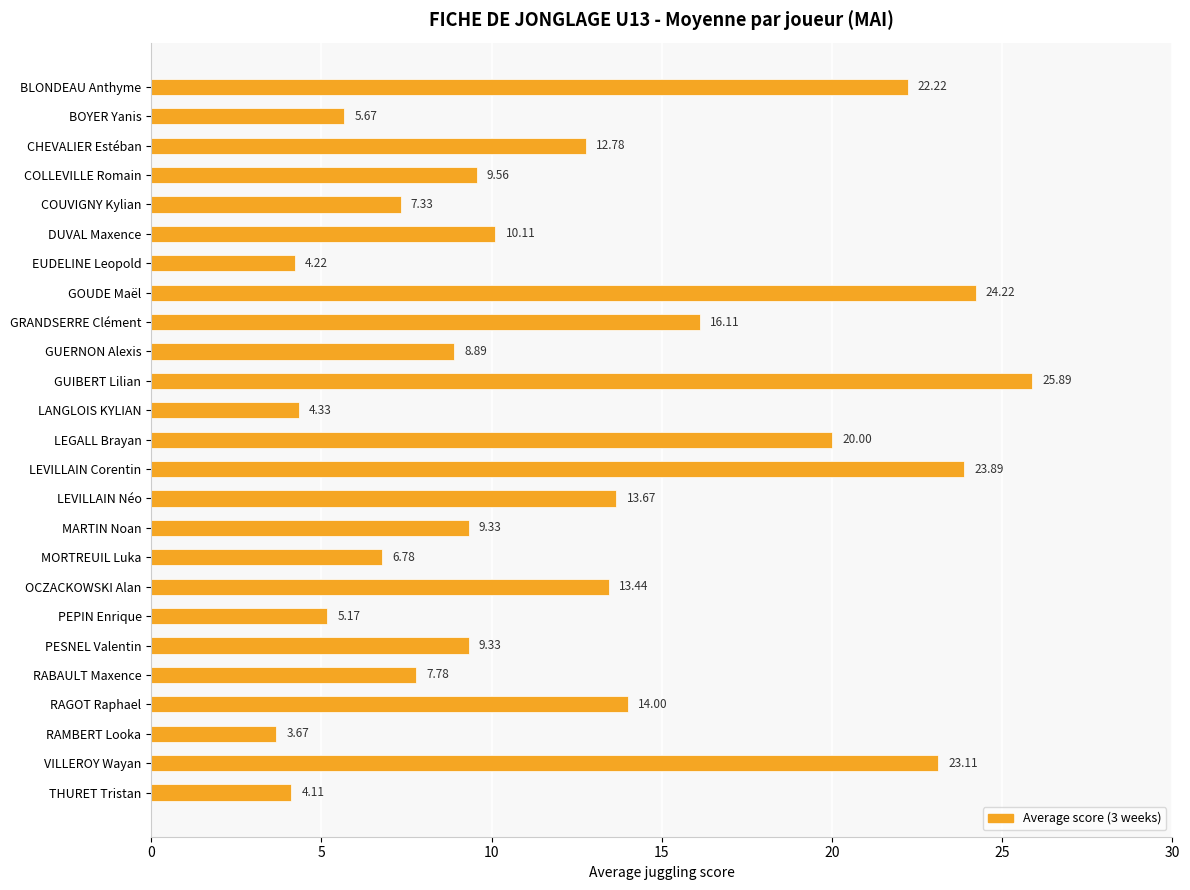

What is the label of the 1st bar from the top?

BLONDEAU Anthyme